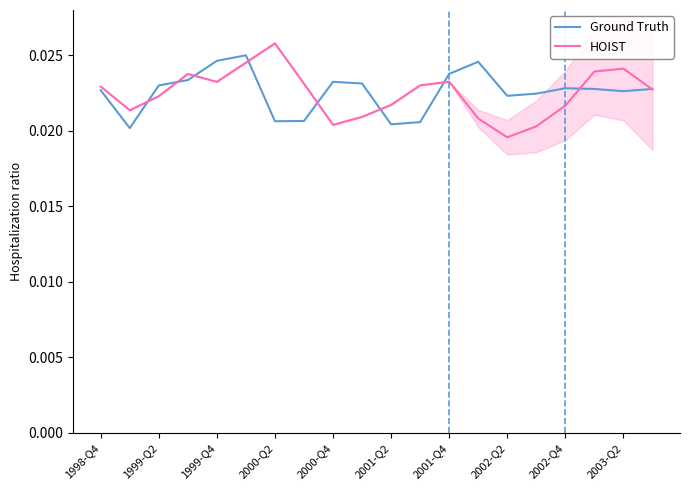

After their last crossing, which series has the higher values: HOIST or Ground Truth?

Ground Truth